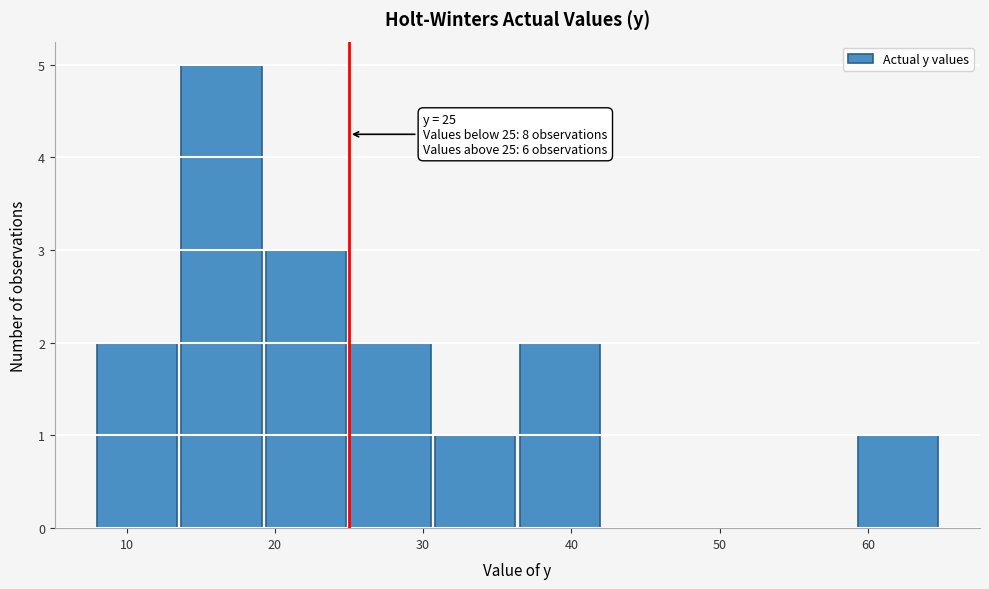

Which range on the x-axis has the tallest bar?

13.7 to 19.4